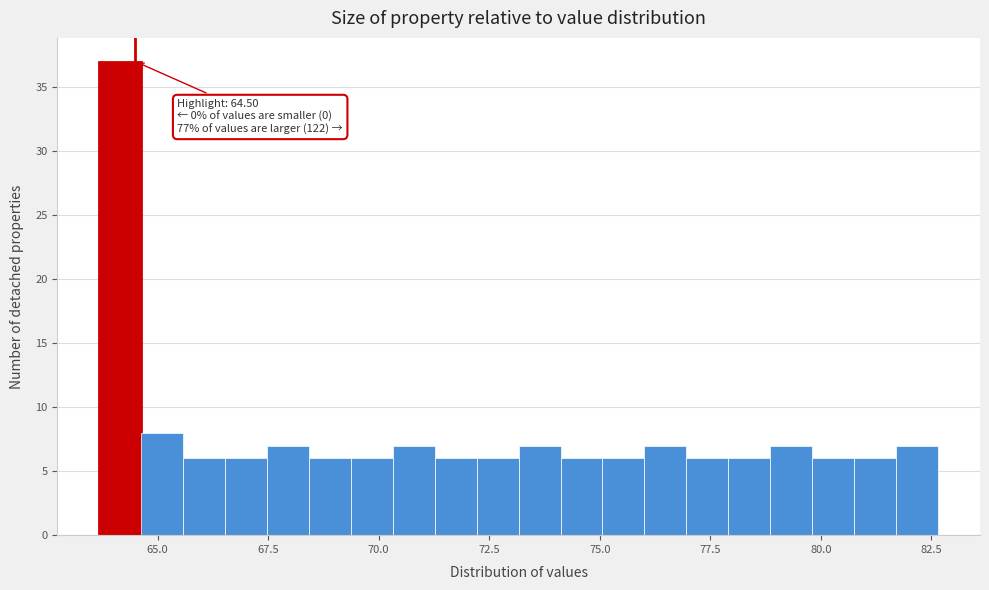

Around what value on the x-axis is the tallest bar? Give the approximate position of its centre, as read against the axis.

64.0